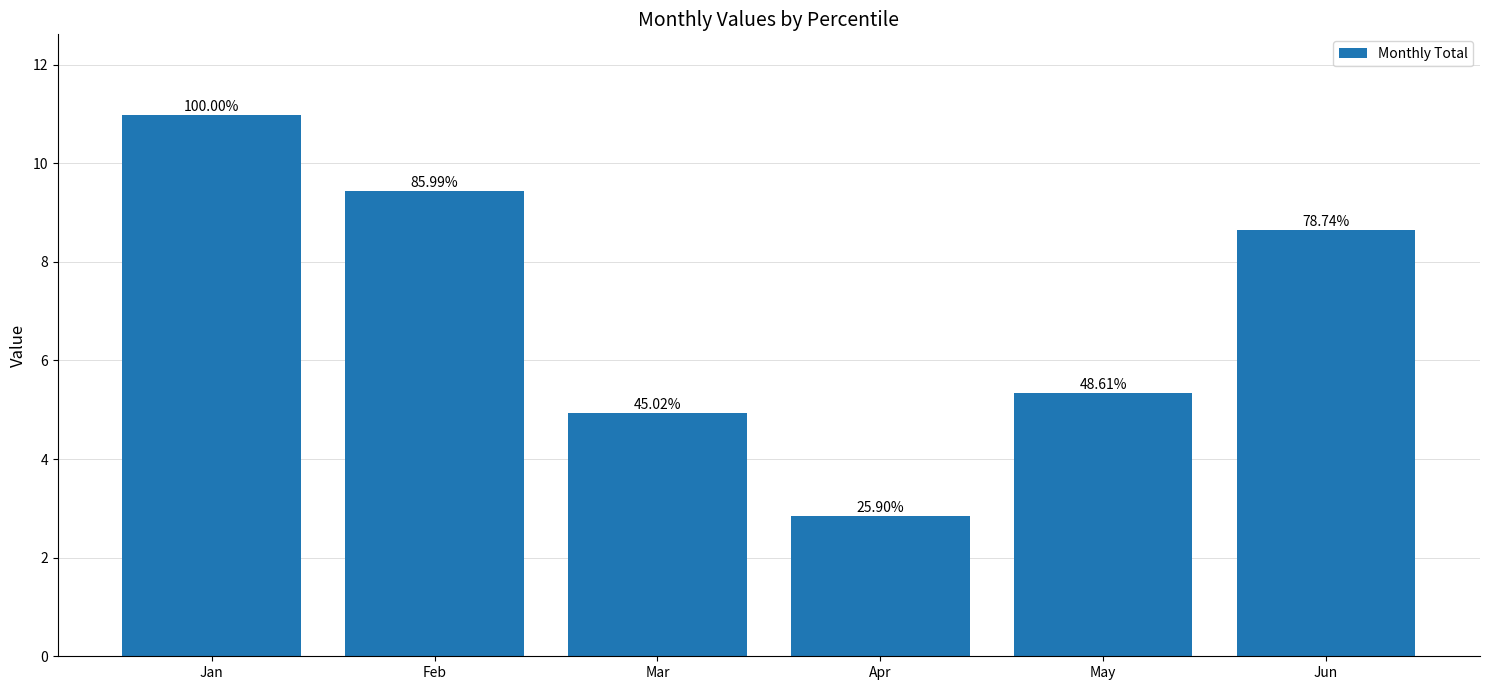

List the labels in order of value, largest first.

Jan, Feb, Jun, May, Mar, Apr